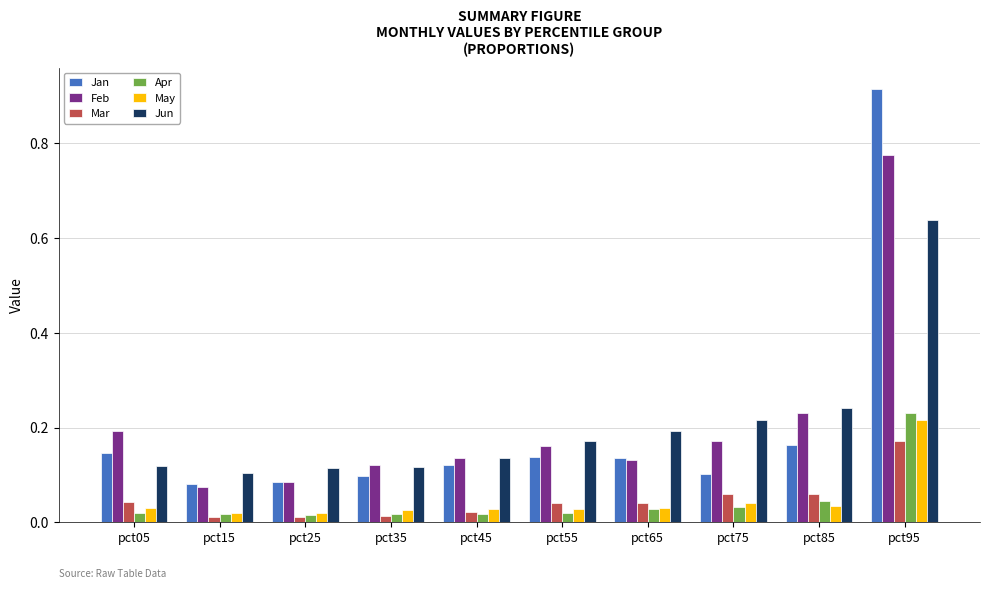

How many Jun values are between 0 and 1?

10